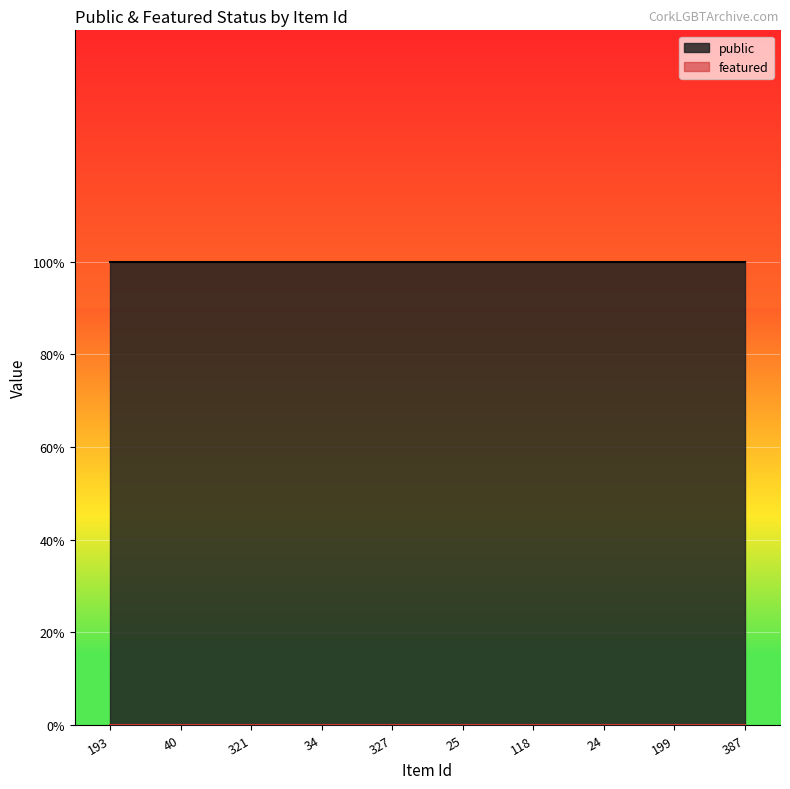

The value of public at 327 is 0. True or false?

False